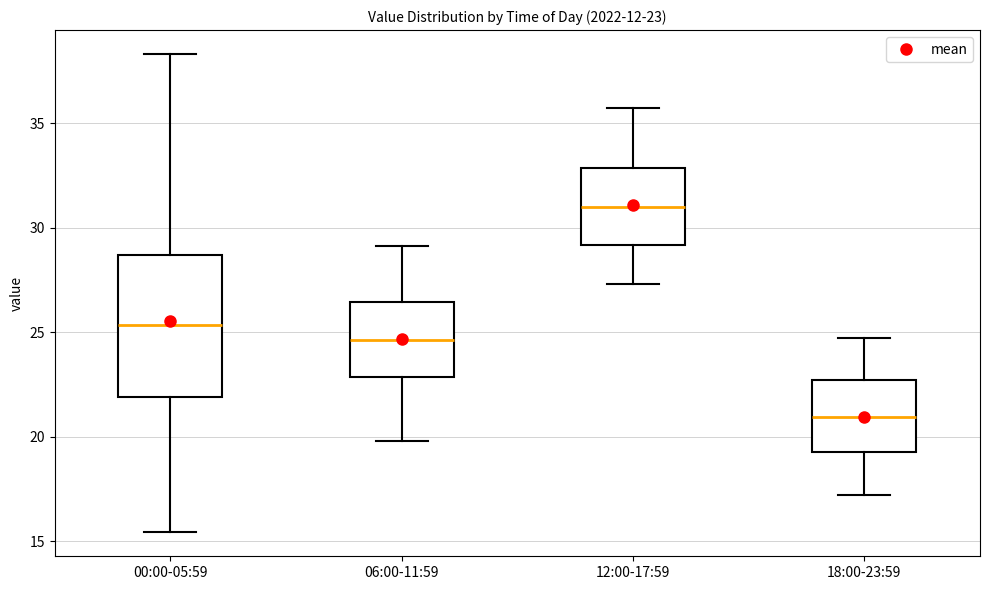

Which box has the lowest median line?

18:00-23:59